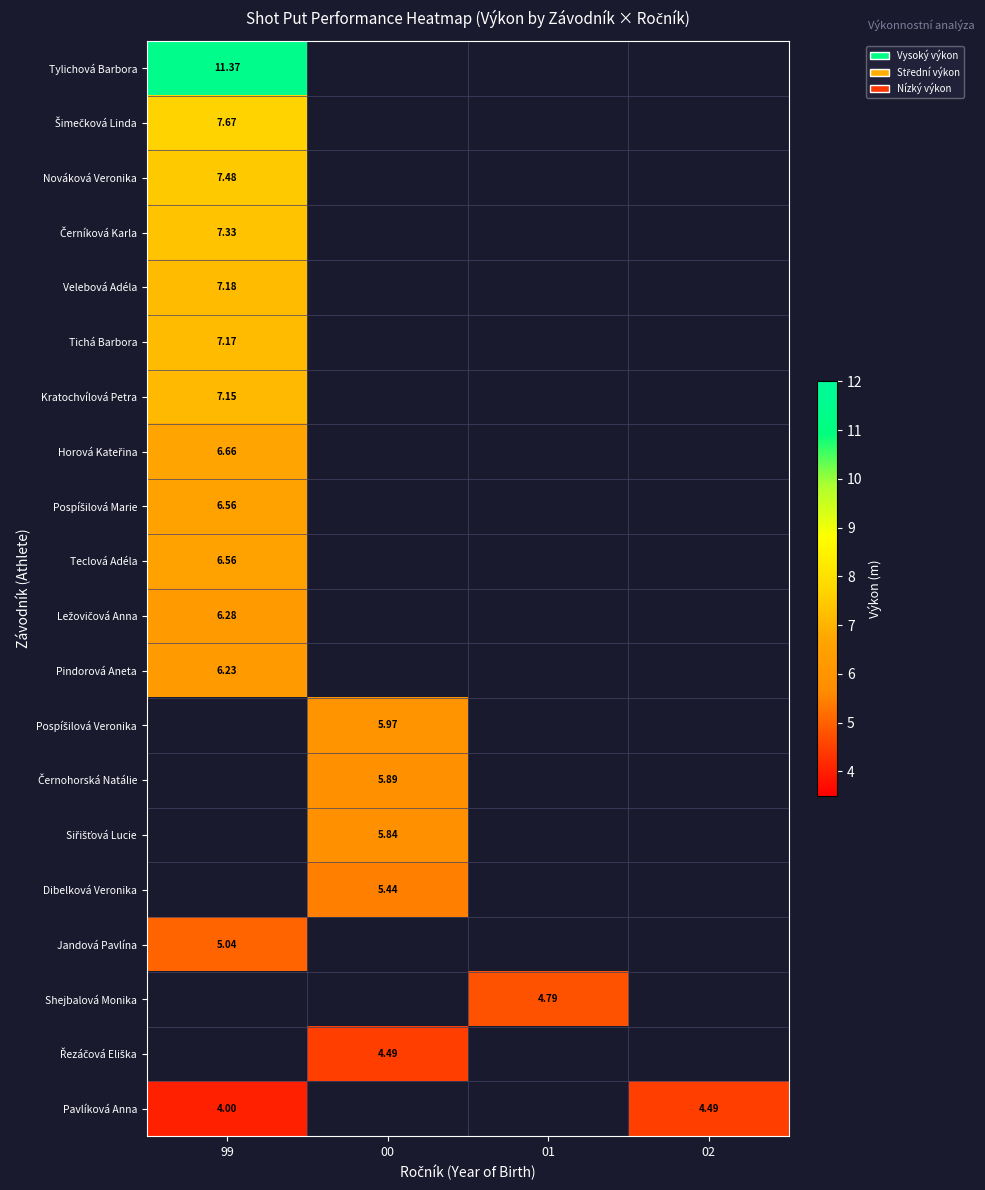

How many values in Horová Kateřina are above zero?

1